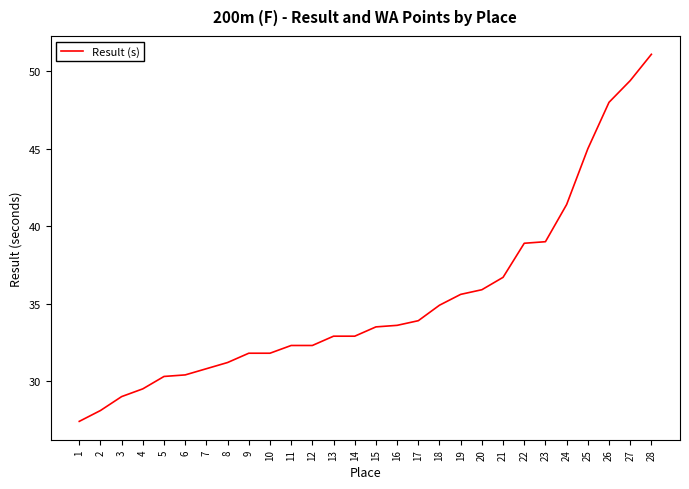

Approximately how many times larger is the value at 14 compared to 6?

1.1